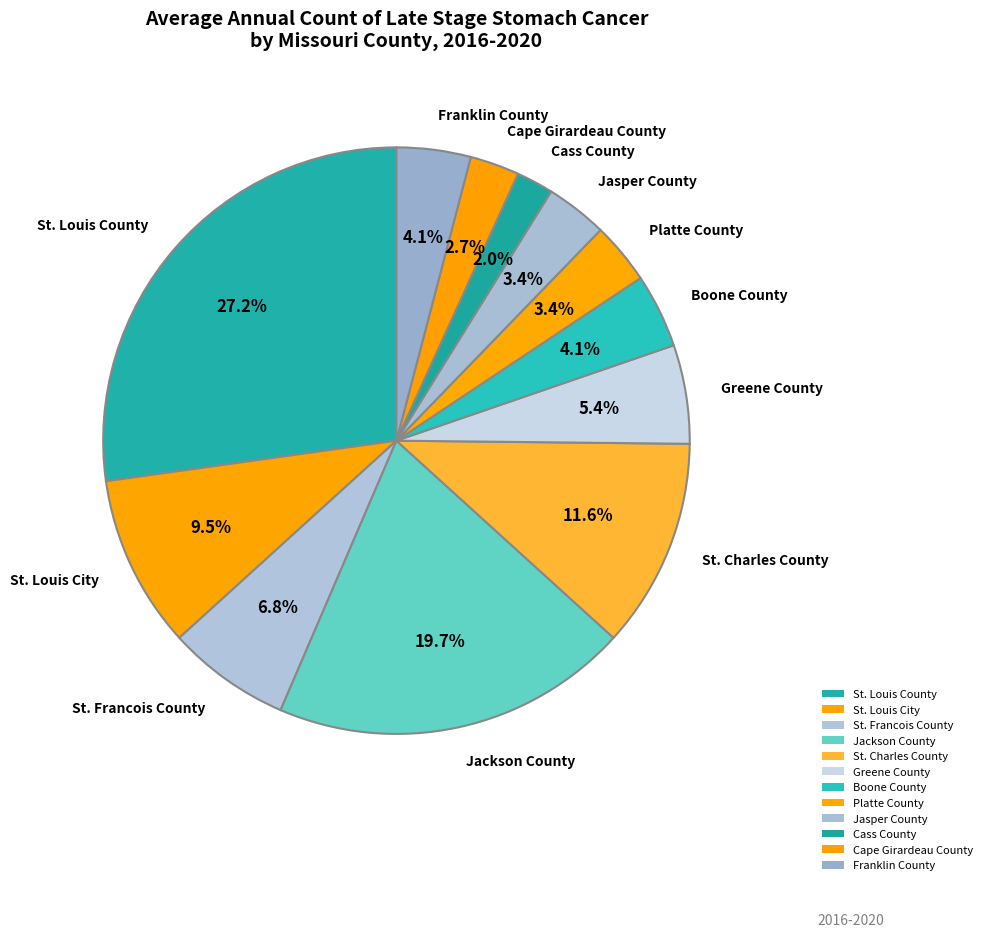

What percentage is the Jasper County slice, to the nearest percent?

3%